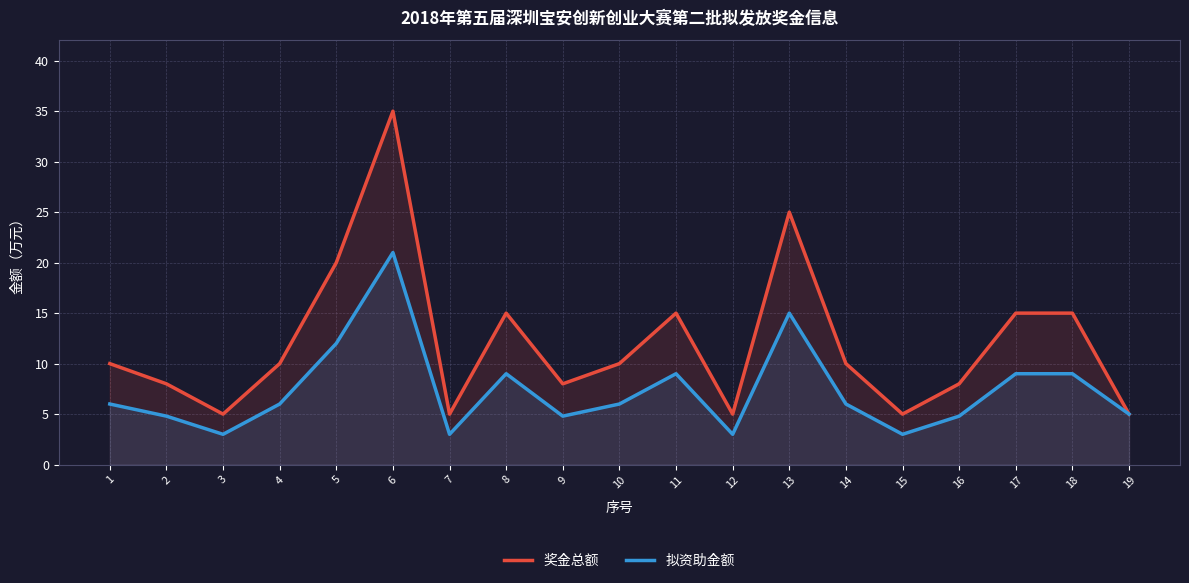

Reading left to right, extract all data points from this chart.

奖金总额: 10.0	8.0	5.0	10.0	20.0	35.0	5.0	15.0	8.0	10.0	15.0	5.0	25.0	10.0	5.0	8.0	15.0	15.0	5.0
拟资助金额: 6.0	4.8	3.0	6.0	12.0	21.0	3.0	9.0	4.8	6.0	9.0	3.0	15.0	6.0	3.0	4.8	9.0	9.0	5.0